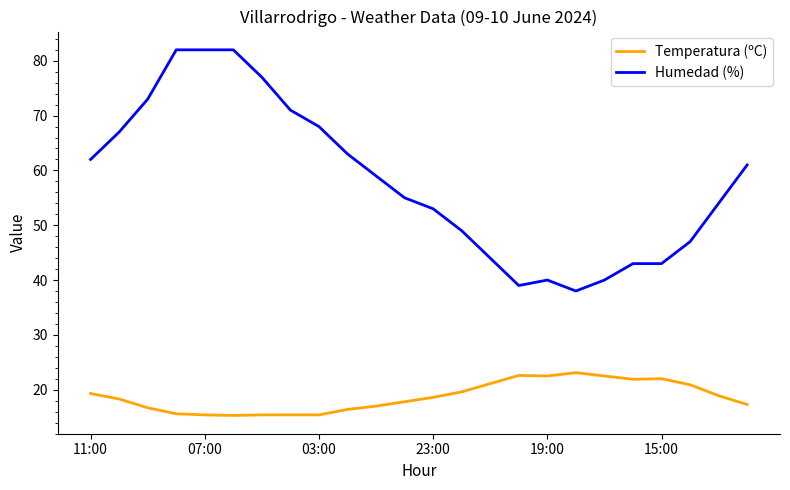

What is the highest value of the Humedad (%) series?

82.0